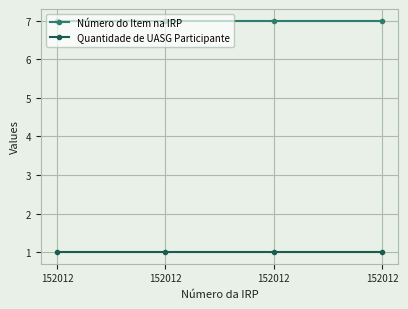

Reading left to right, extract all data points from this chart.

Número do Item na IRP: 7	7	7	7
Quantidade de UASG Participante: 1	1	1	1